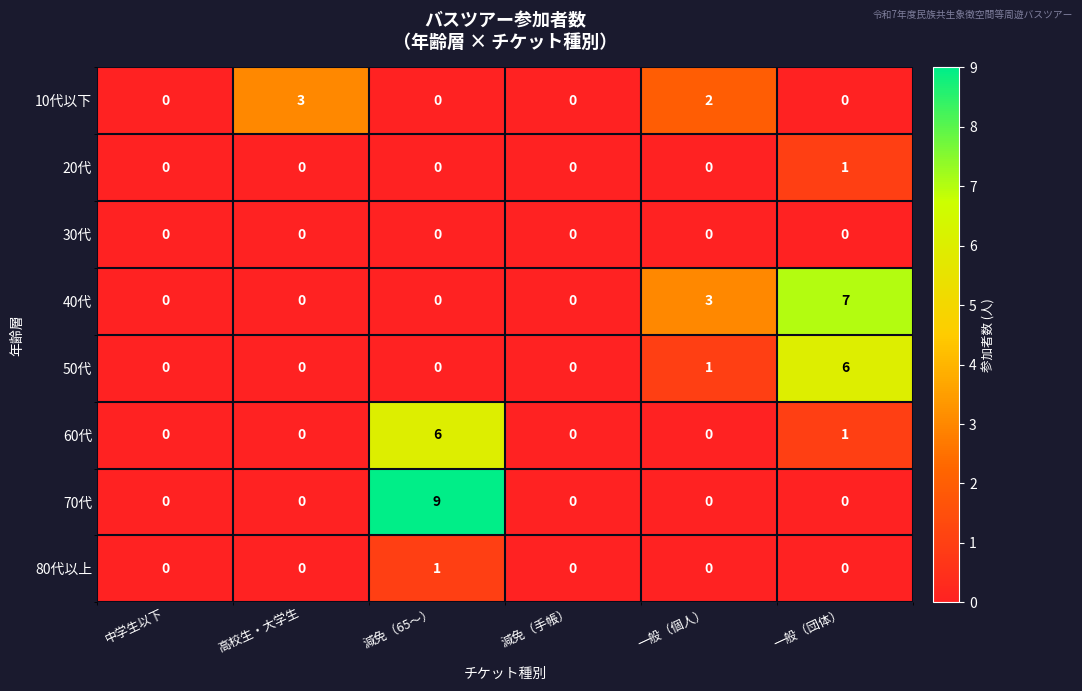

Which series has the largest range (max minus min)?

70代